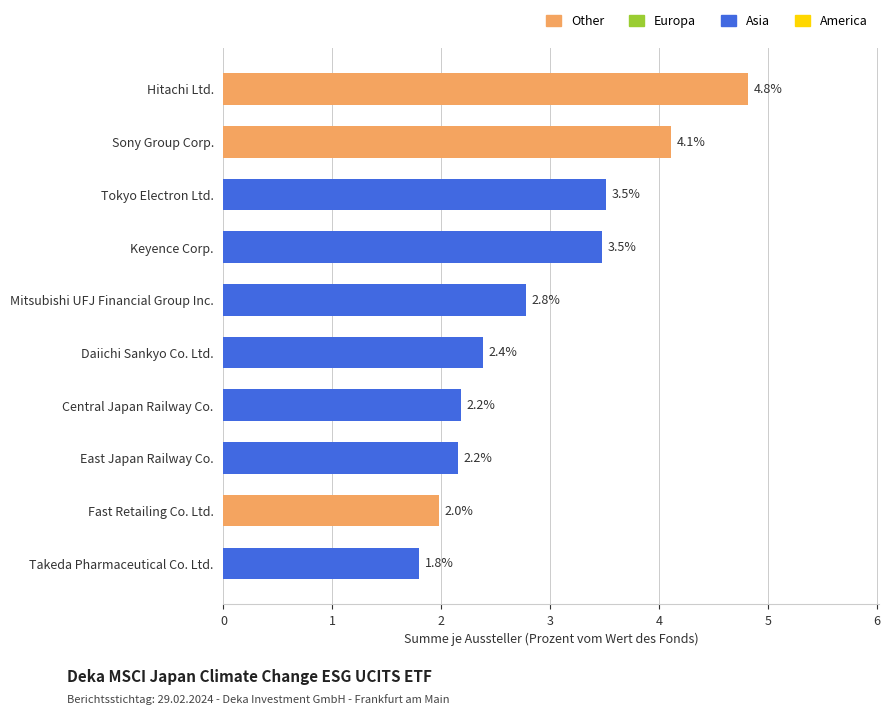

How many bars are there in total?

10